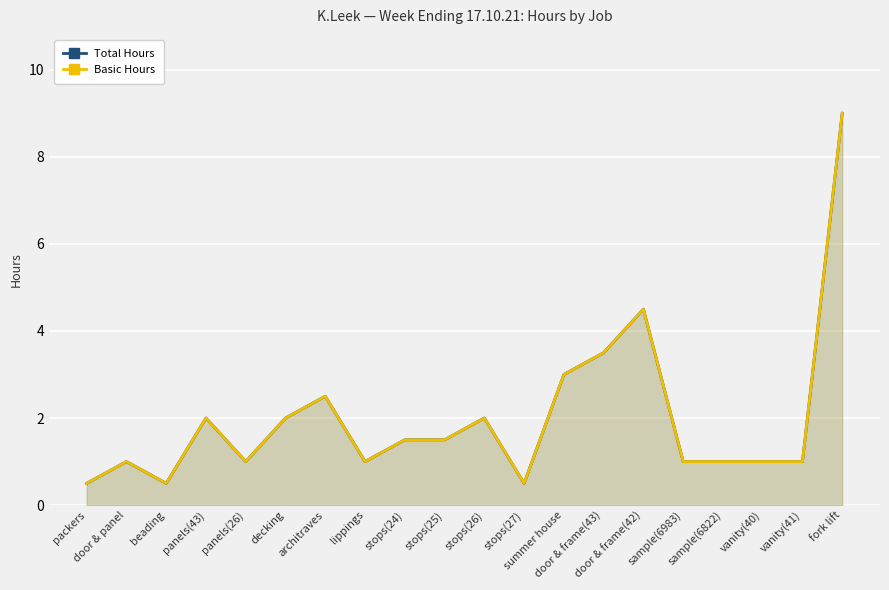

What are all the series names shown in the legend?

Total Hours, Basic Hours